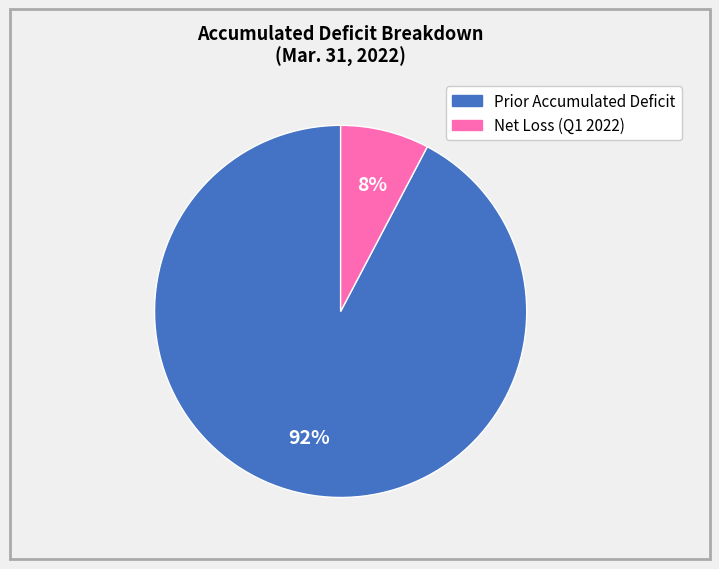

Combined, do Prior Accumulated Deficit and Net Loss (Q1 2022) account for over 50%?

Yes